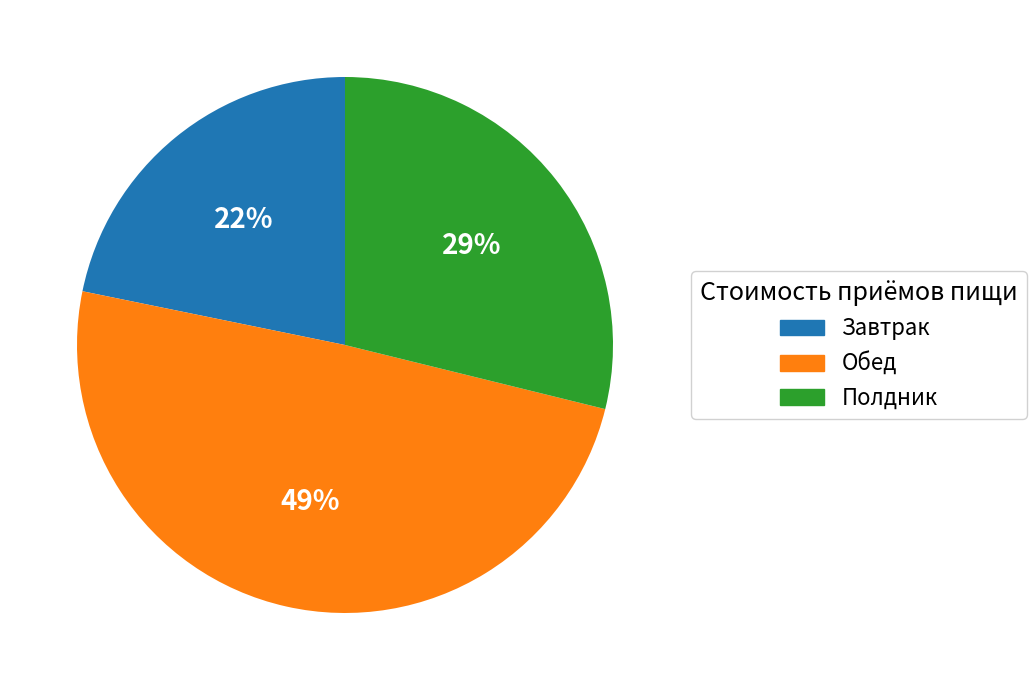

Do Завтрак and Полдник together represent more than half of the pie?

Yes